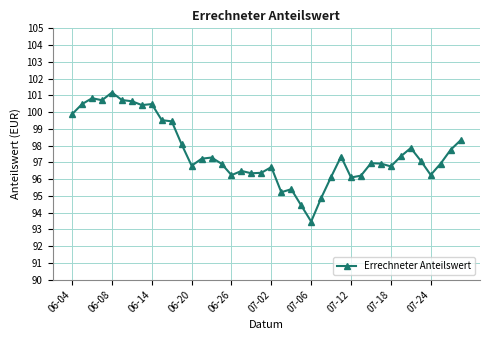

What is the sum of all values?

3904.2